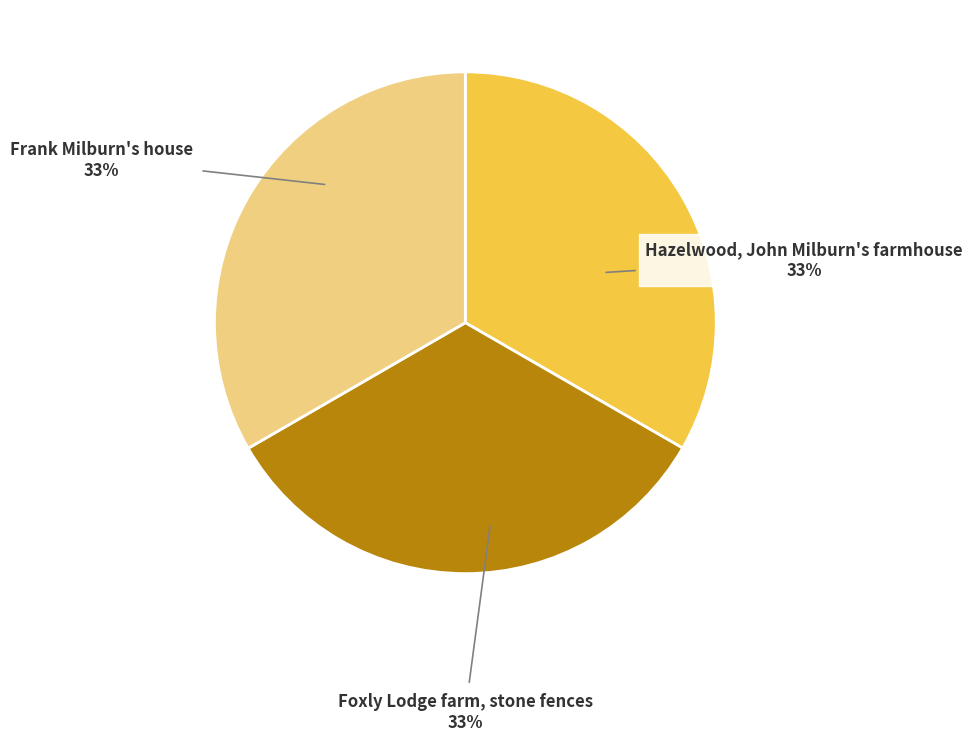

To the nearest percent, what is the average slice percentage?

33%